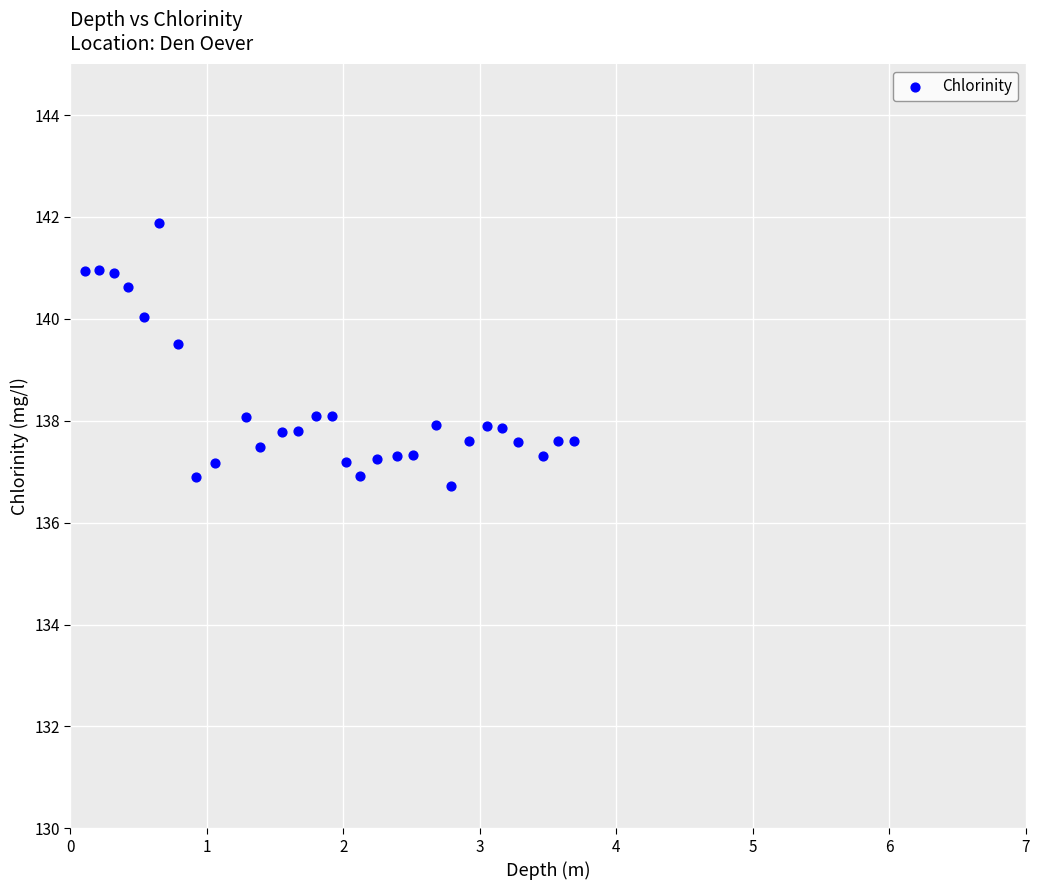

What Y value in the scatter plot is closest to 139?

139.5